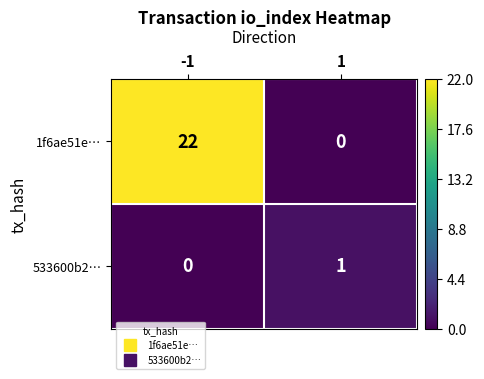

Between -1 and 1, which series saw the biggest shift?

1f6ae51e…